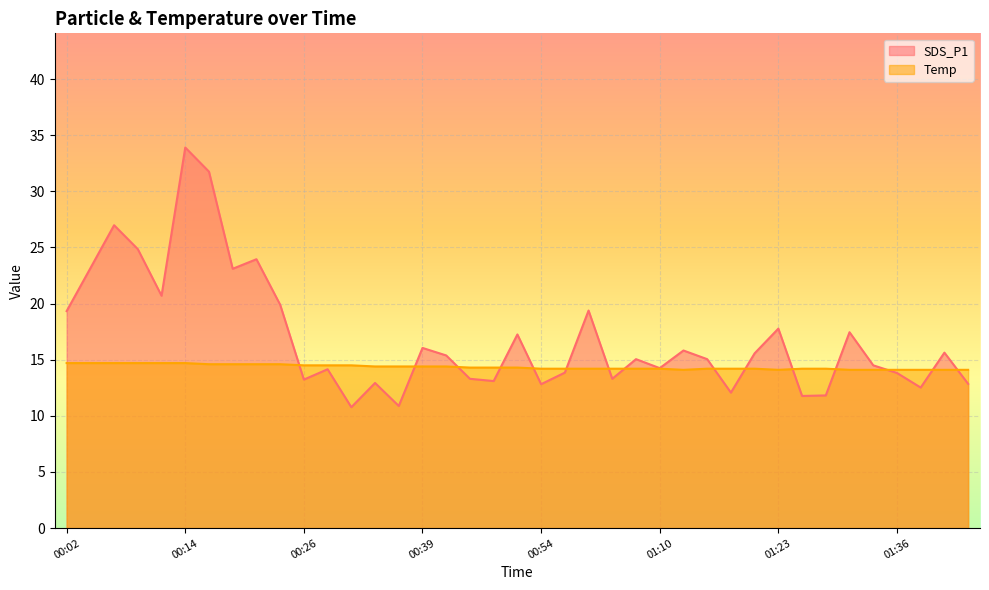

Which has a higher value, 01:07 or 00:52?

00:52